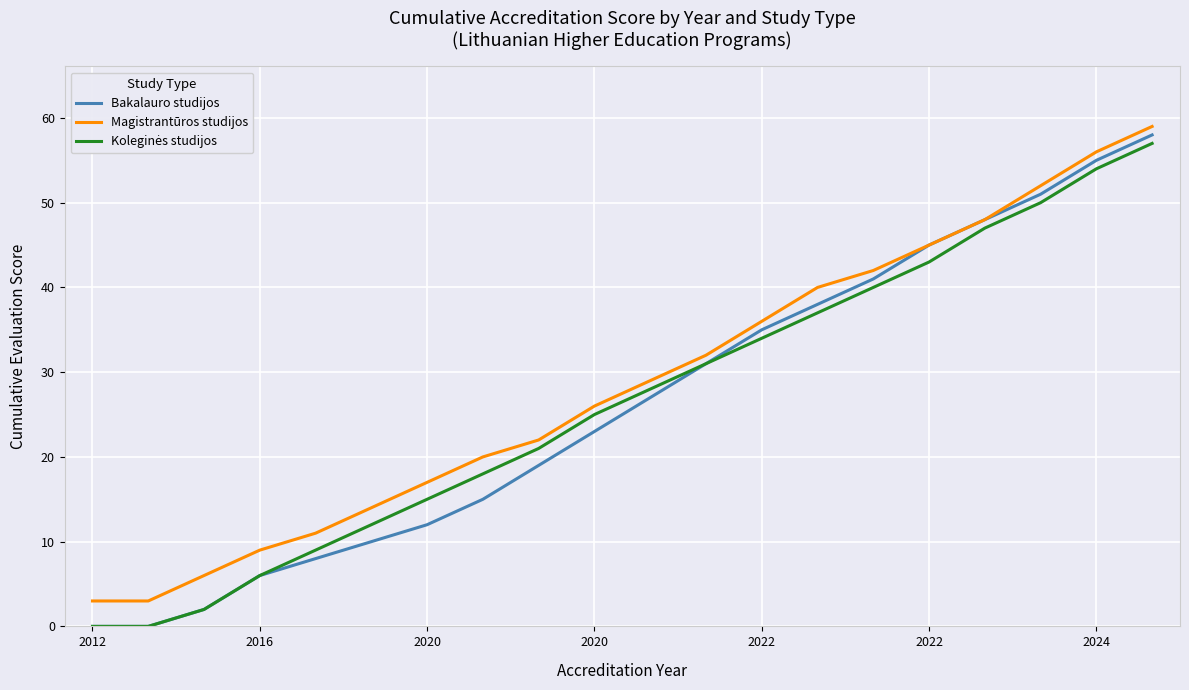

What is the lowest value of the Magistrantūros studijos series?

3